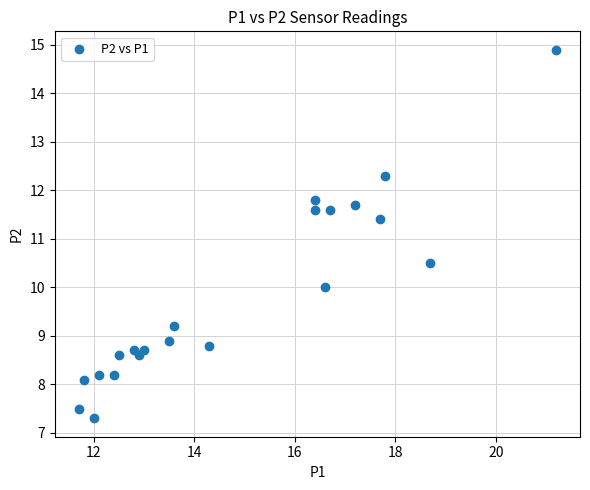

What Y value in the scatter plot is closest to 11?

11.4